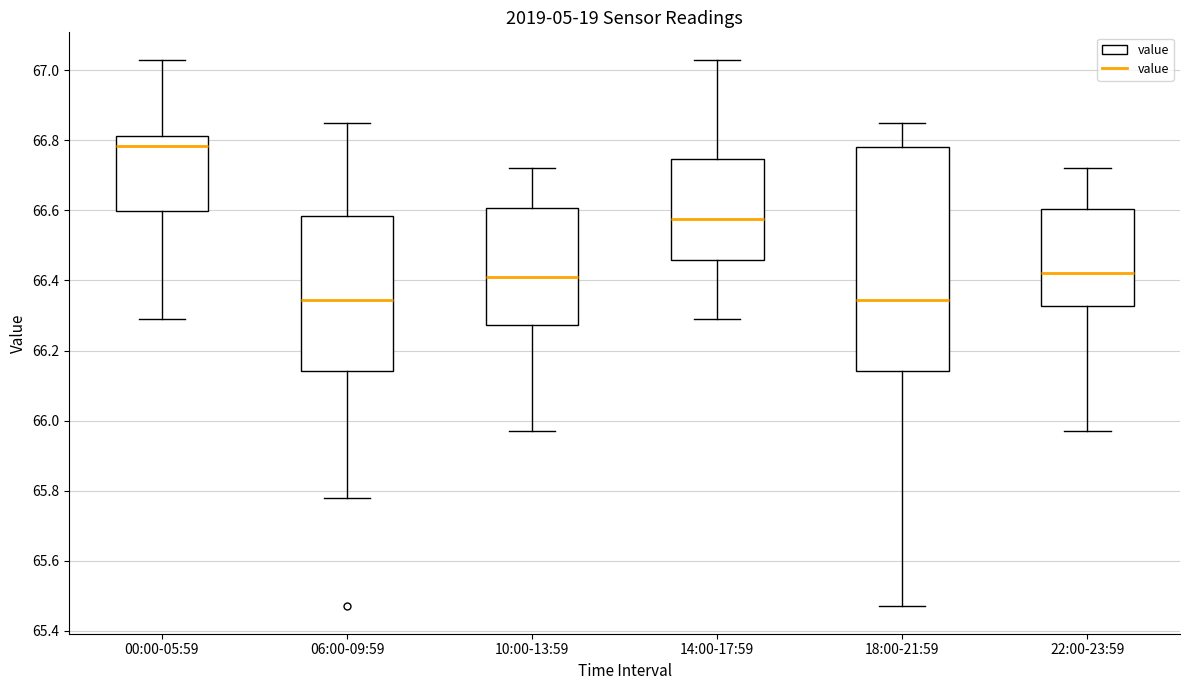

Comparing the boxes themselves (not the whiskers), which one is the tallest?

18:00-21:59